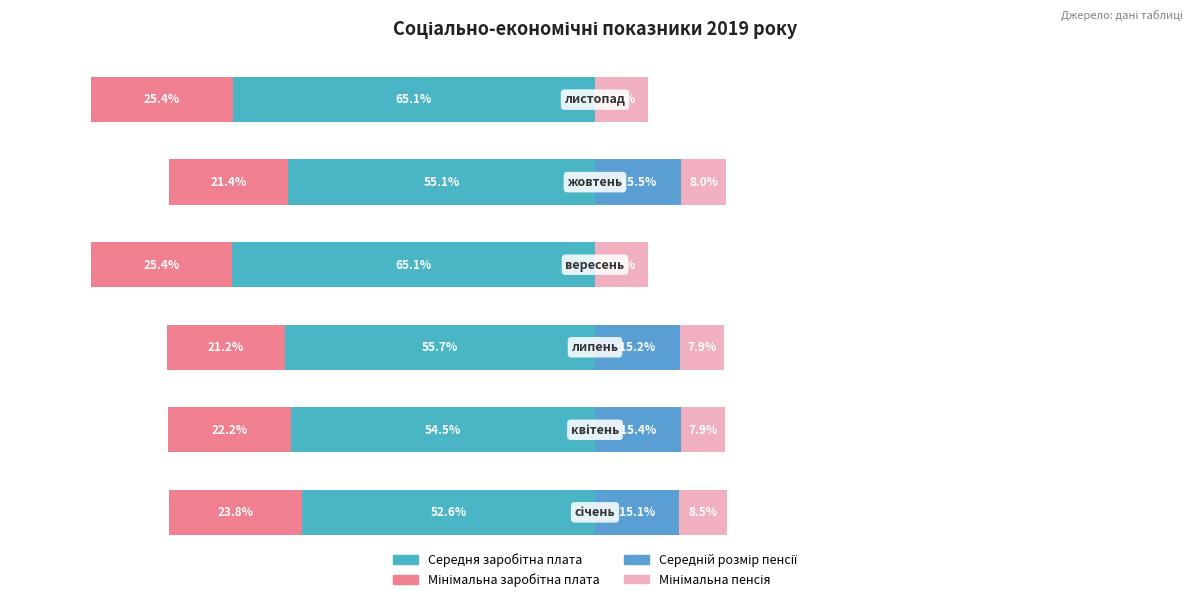

What is the difference between the maximum and minimum values in the Середній розмір пенсії series?

15.5